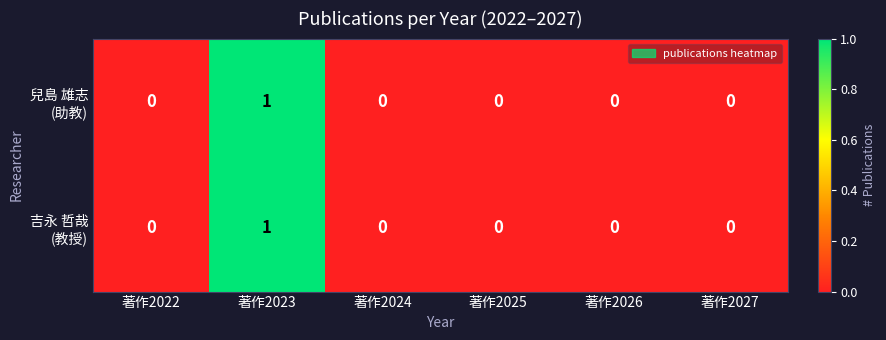

At which category does the chart reach its peak across all series?

著作2023